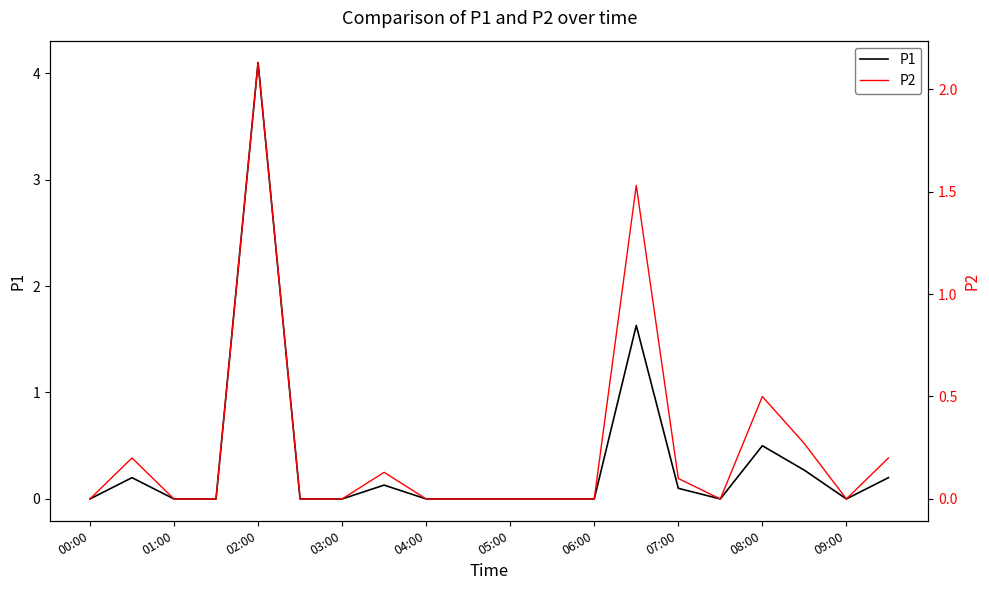

Rank the series by their maximum value, from lowest to highest.

P2, P1